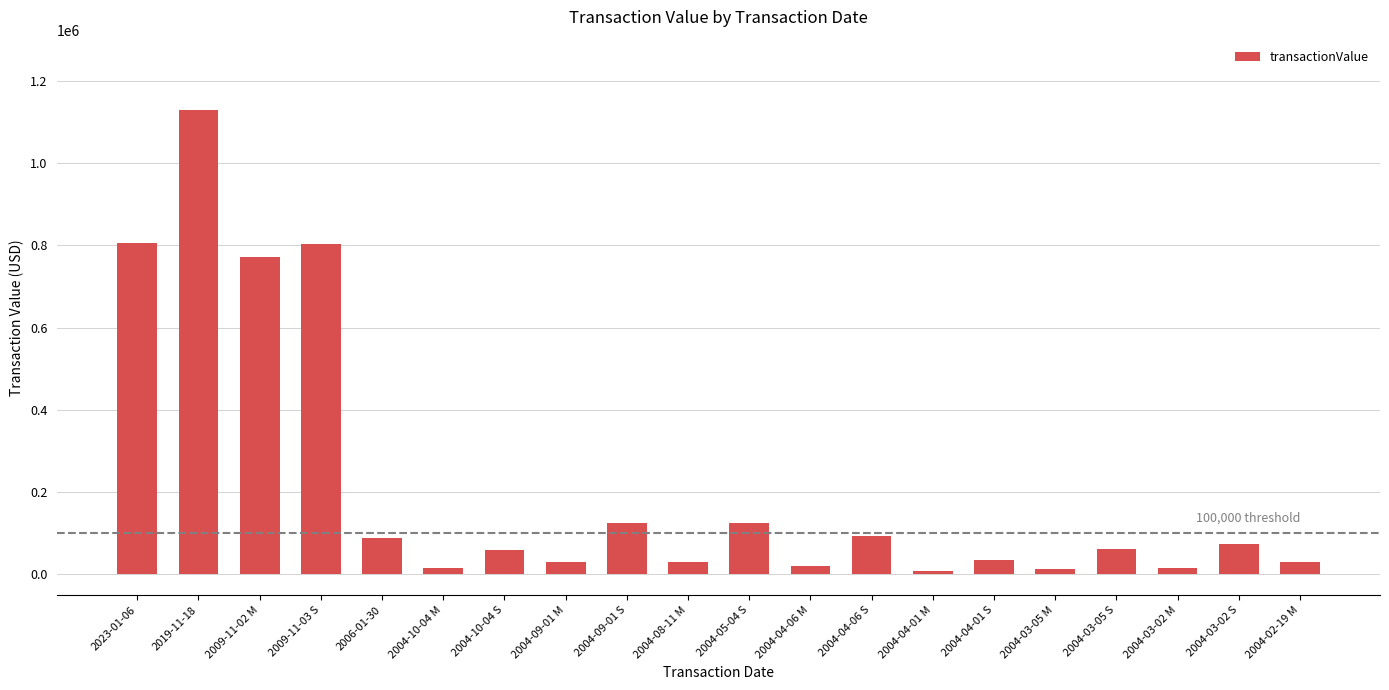

What is the difference between the second highest and minimum values?

799109